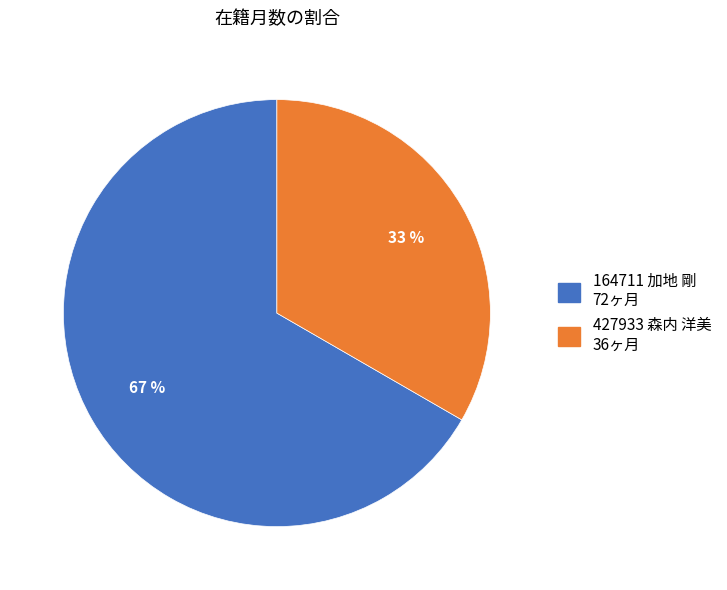

Do 164711 加地 剛 and 427933 森内 洋美 together represent more than half of the pie?

Yes